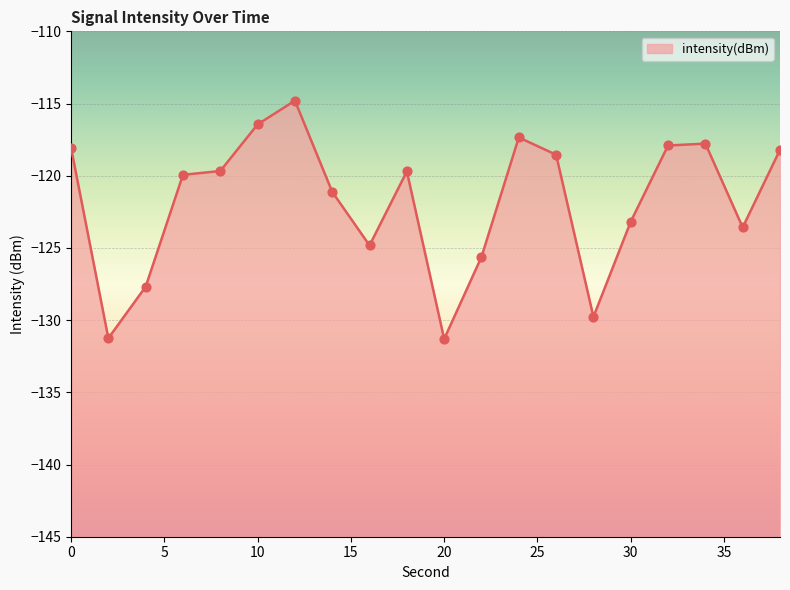

Which has a higher value, 38 or 14?

38